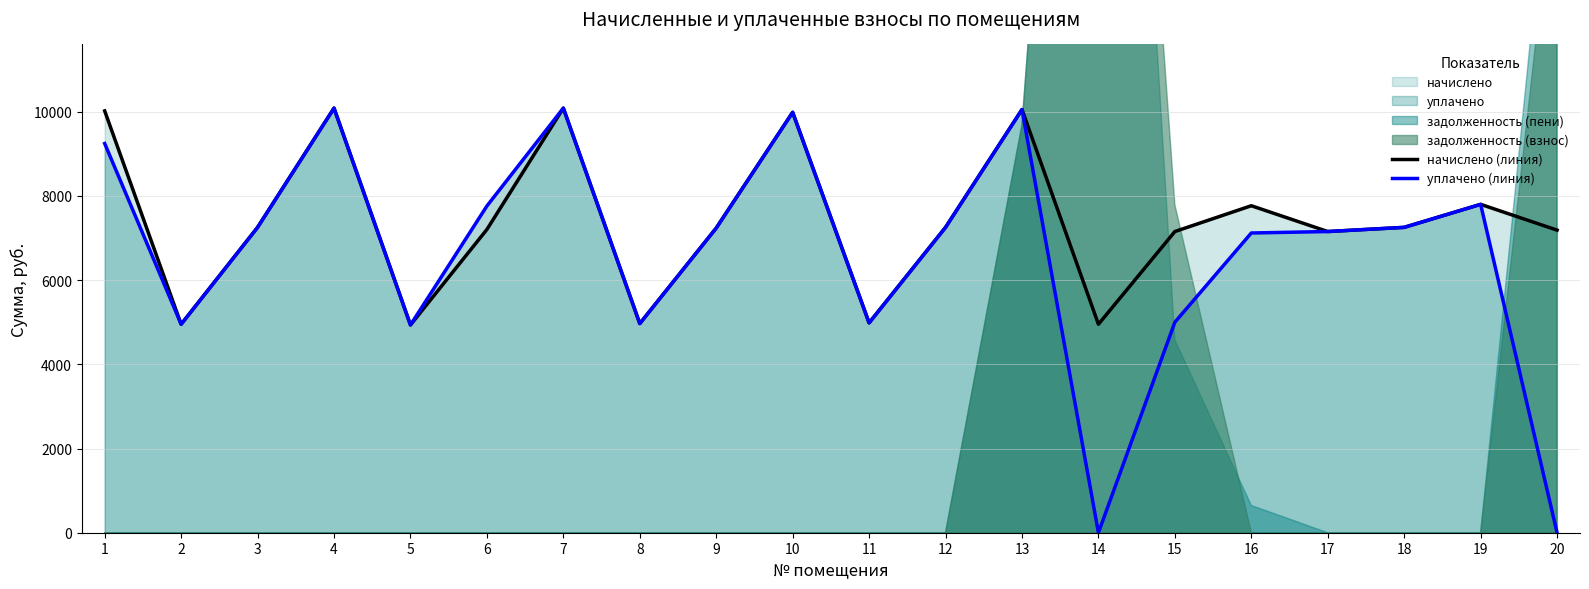

The начислено (линия) series shows 10051.9 at 13. True or false?

True